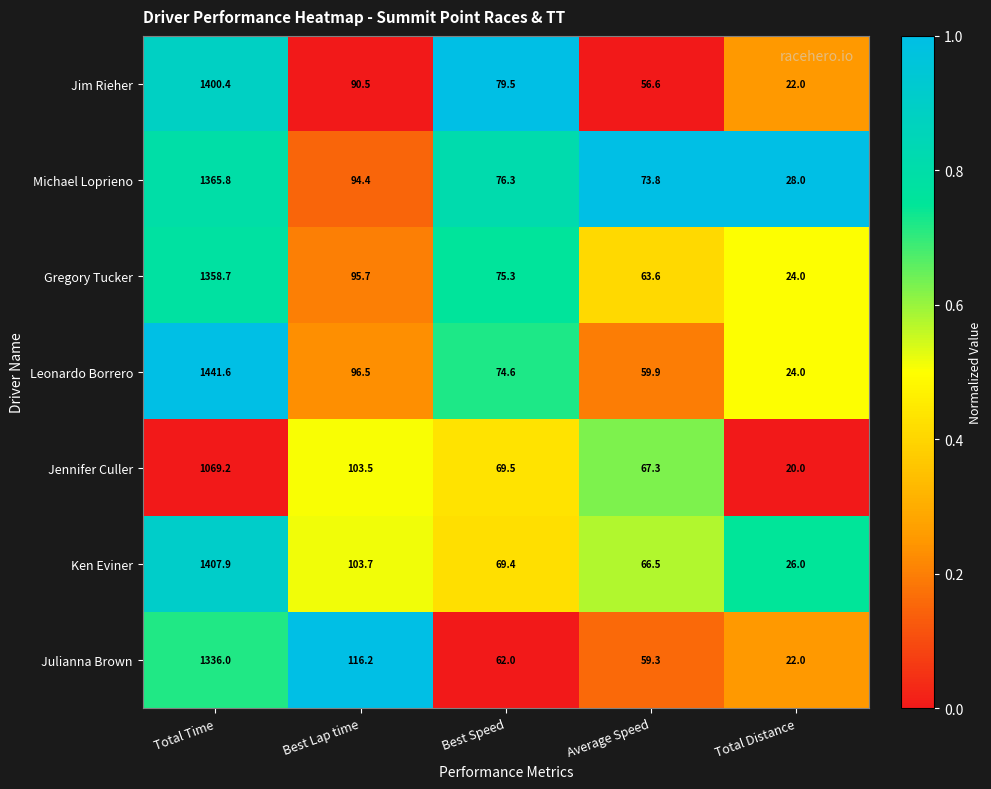

What is the total value across all series at Best Speed?

506.6